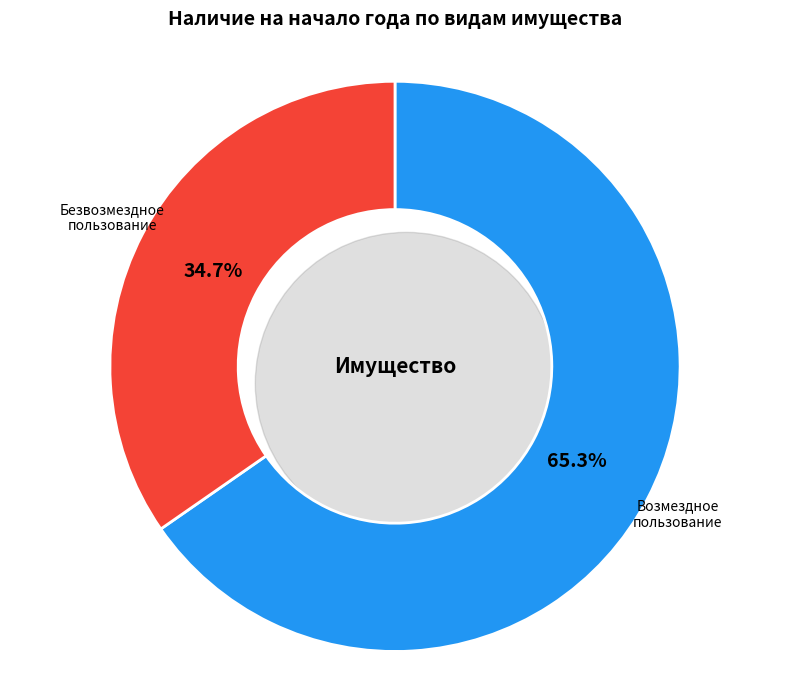

Count the number of slices in the pie.

2